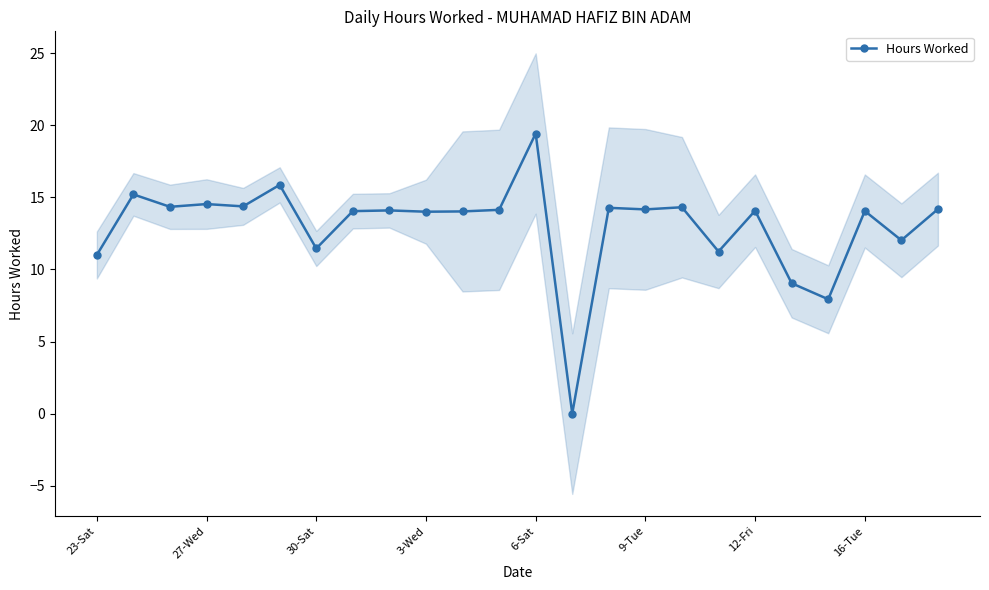

What is the highest value of the Hours Worked series?

19.4